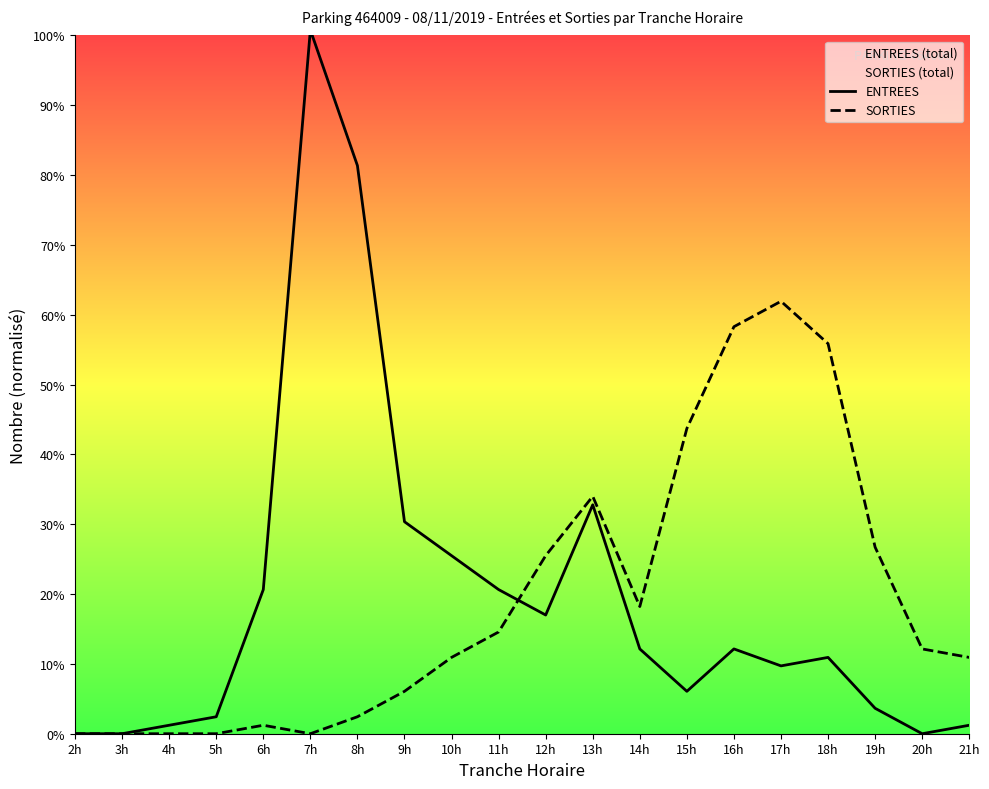

What is the label of the 13th point from the right?

9h